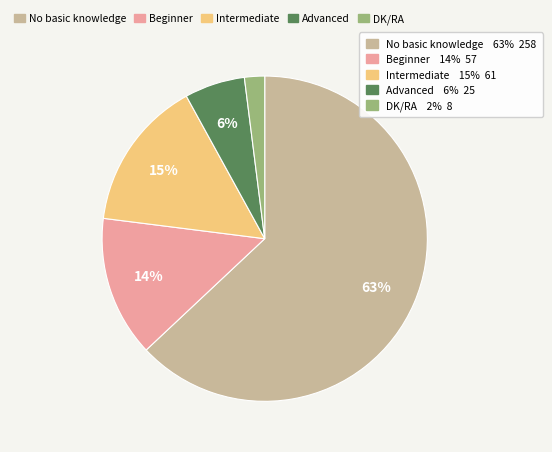

To the nearest percent, what is the average slice percentage?

20%